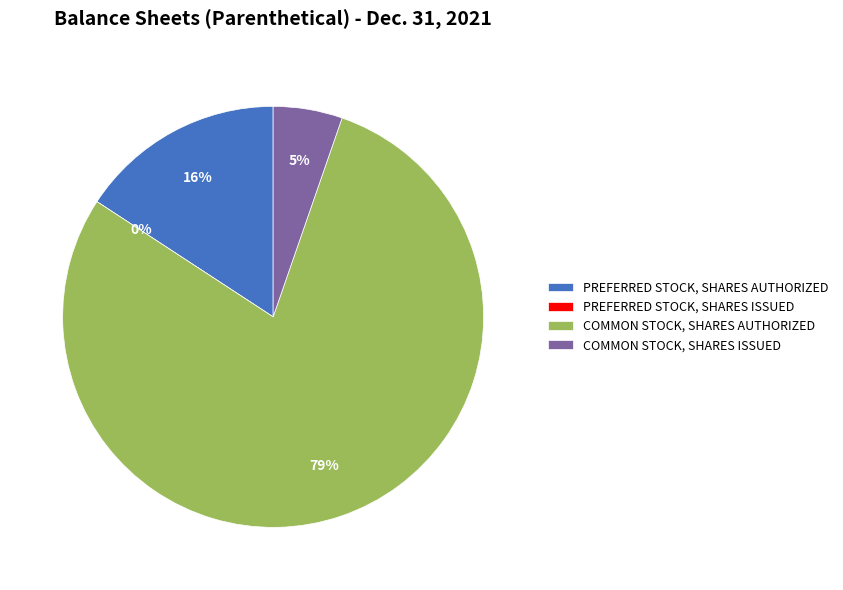

Approximately how many times larger is the value at Common stock, shares issued compared to Common stock, shares authorized?

0.1